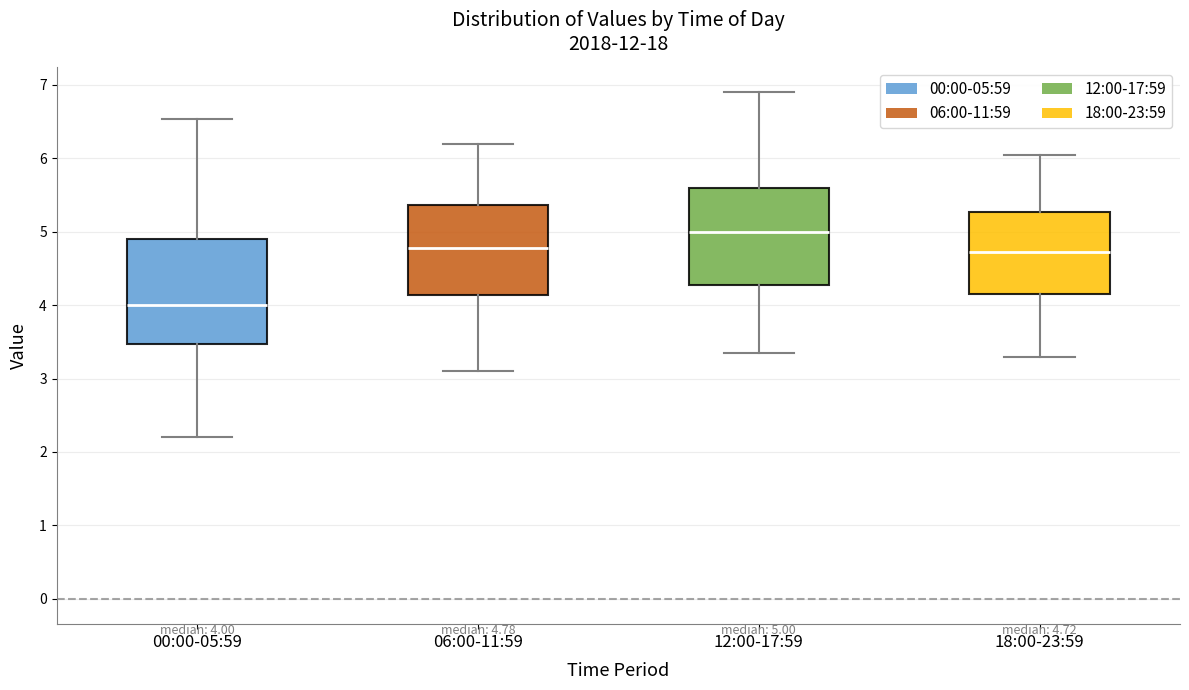

Which box is the tallest, from its lower edge to its upper edge?

00:00-05:59